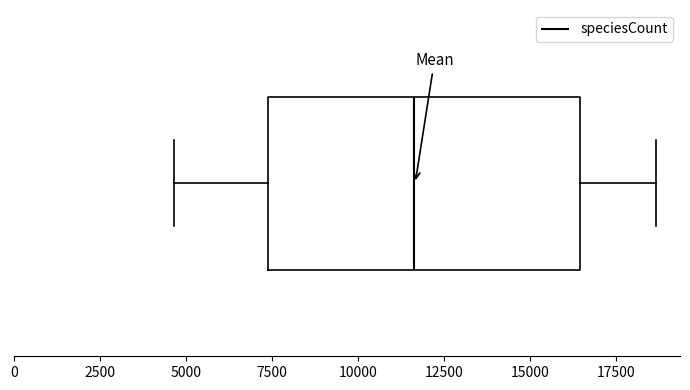

Where is the right edge of the box on the x-axis? The values are not printed on the chart, so give them approximately, as read against the axis.

16500